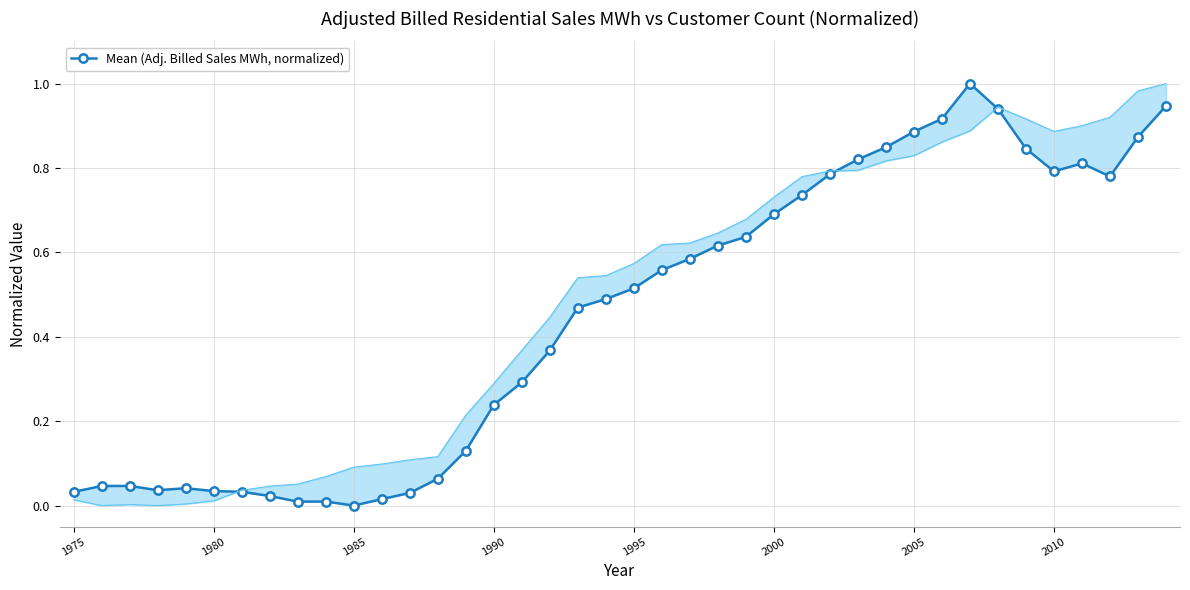

How many lines are shown in the chart?

1